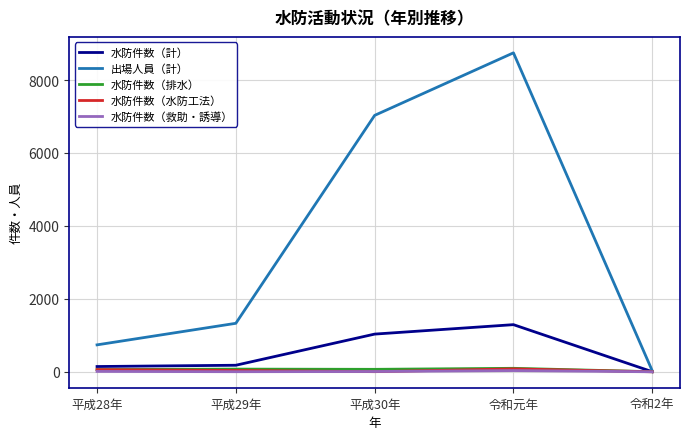

Count the number of data series in this chart.

5